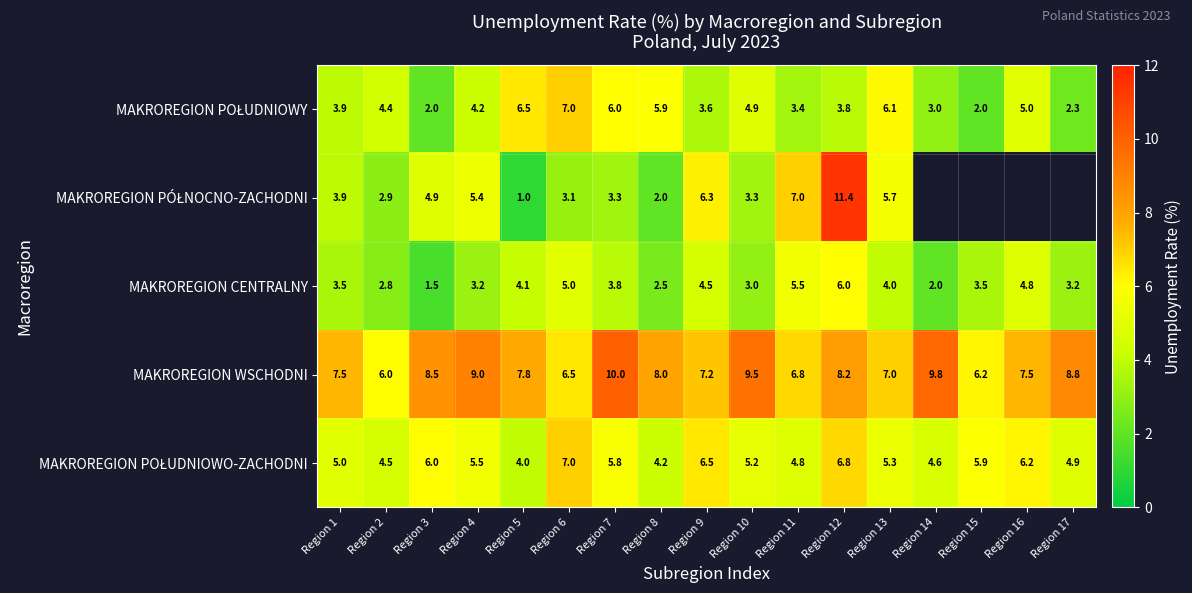

Where is MAKROREGION WSCHODNI nearest to the value 8?

Region 8